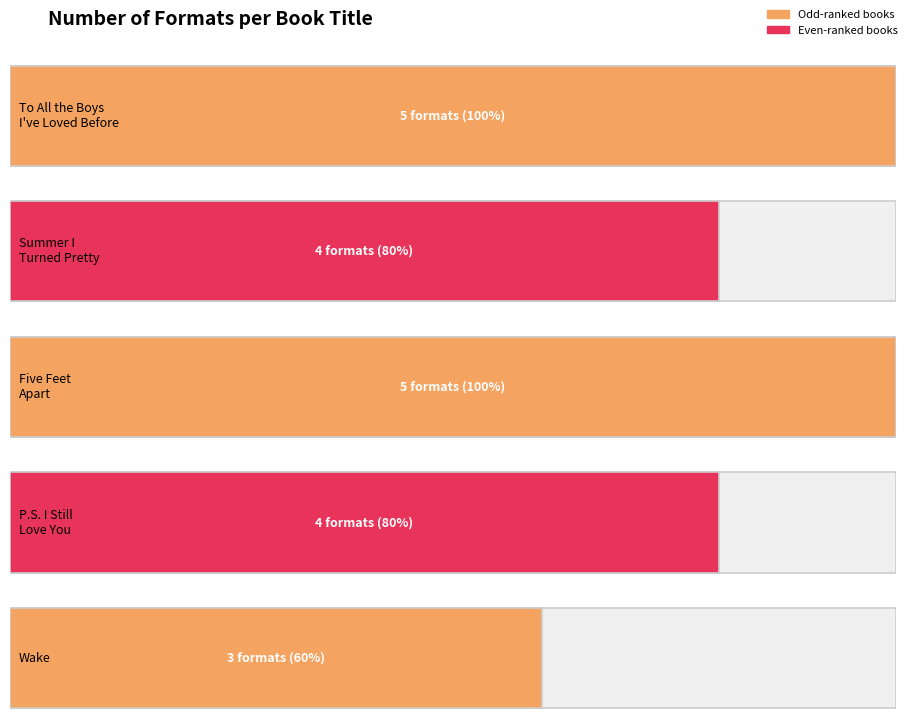

What is the sum of all values?

21